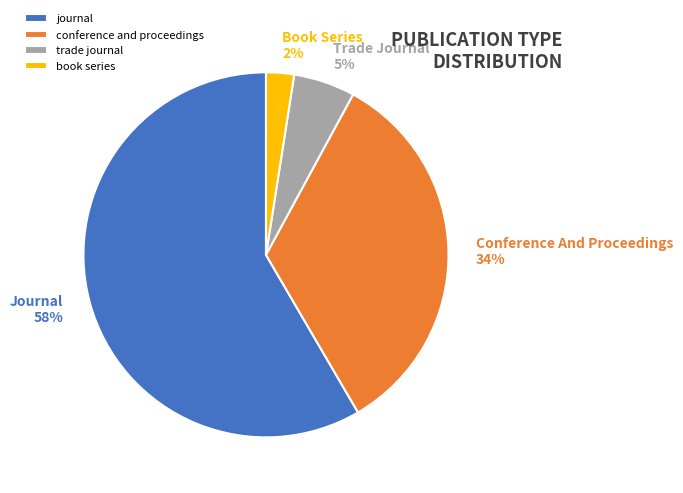

Does journal represent more than half of the total?

Yes